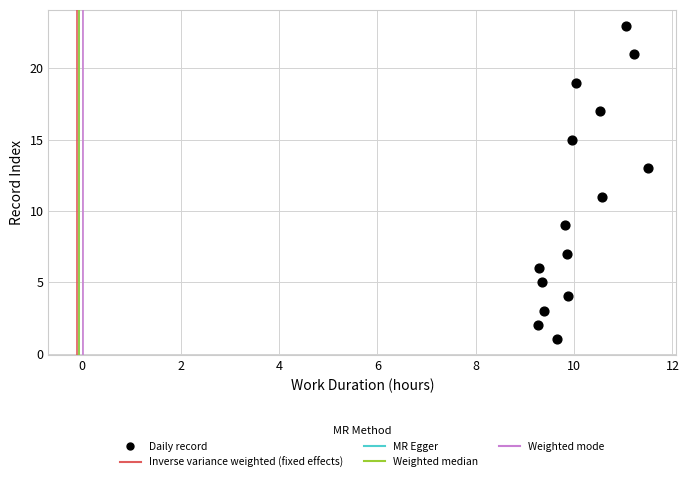

What is the range of Y values (max minus min)?

22